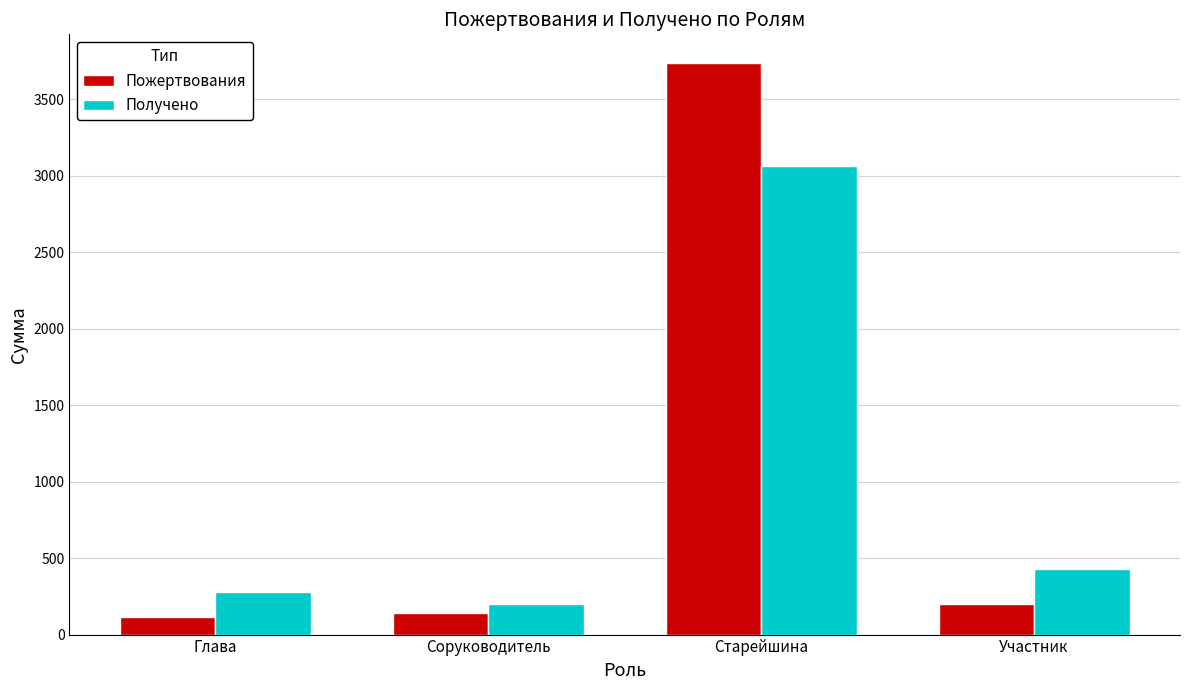

What is the total value across all series at Глава?

394